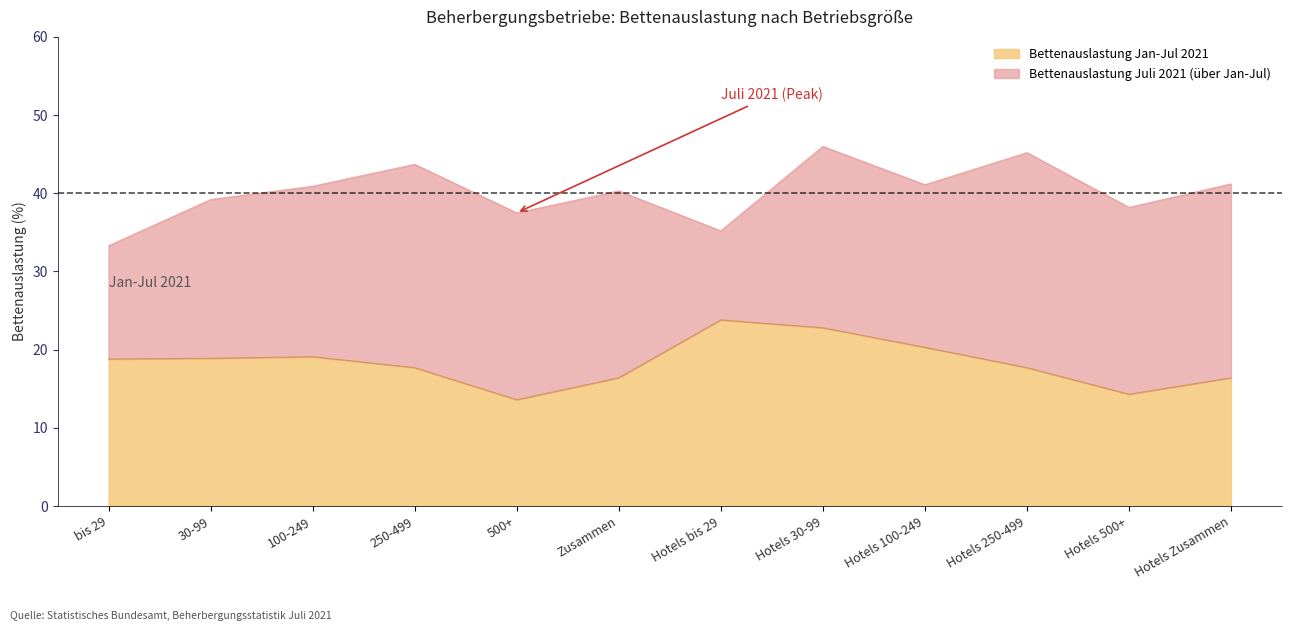

At which label is Bettenauslastung Jan-Jul 2021 closest to 18?

250-499